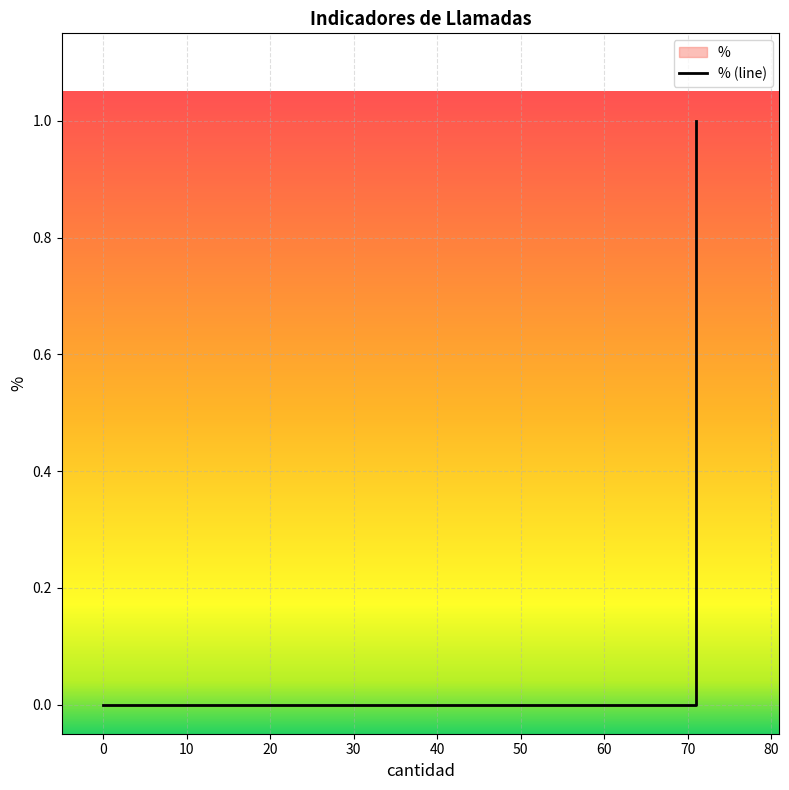

Between 10 and −10, which is larger?

10